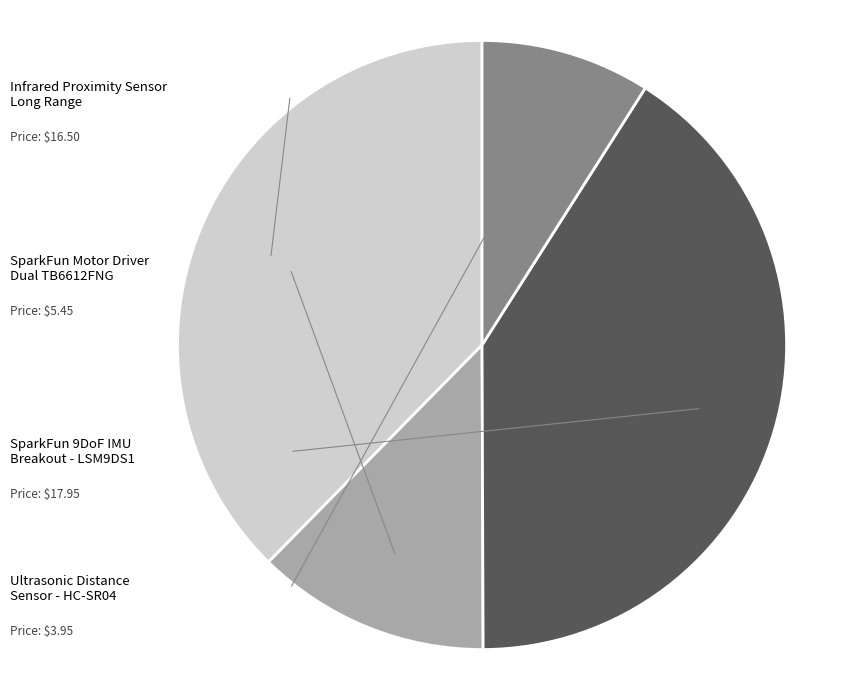

Is there a majority slice in this chart?

No